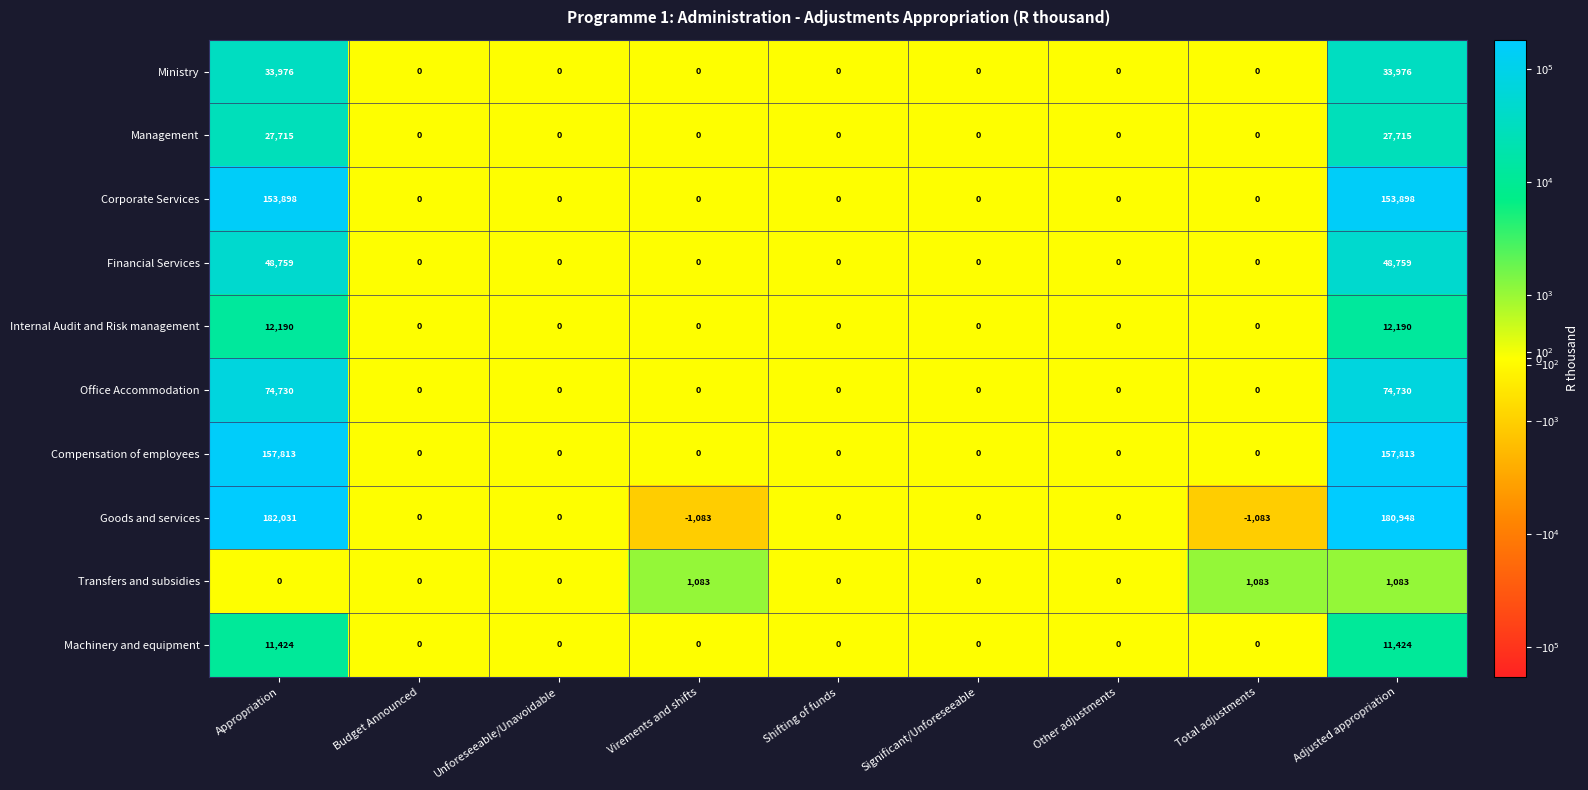

Which series has the largest total across all categories?

Goods and services